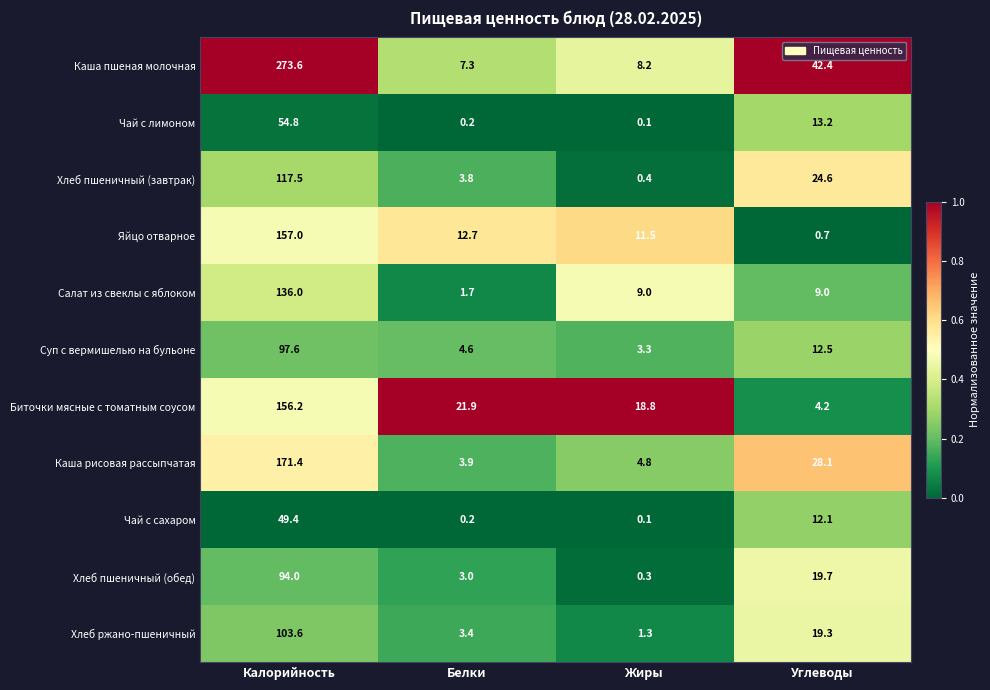

Which series has the largest total across all categories?

Каша пшеная молочная